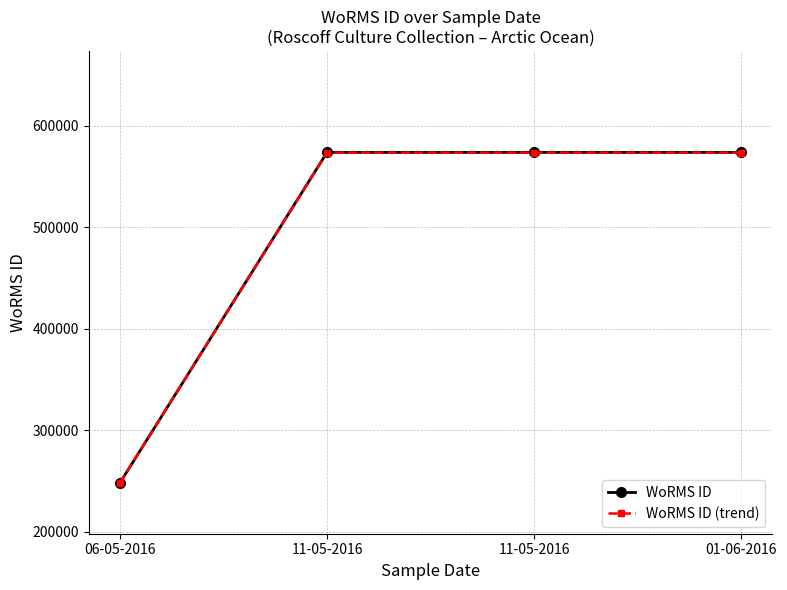

How many data points in WoRMS ID are less than 573884?

1